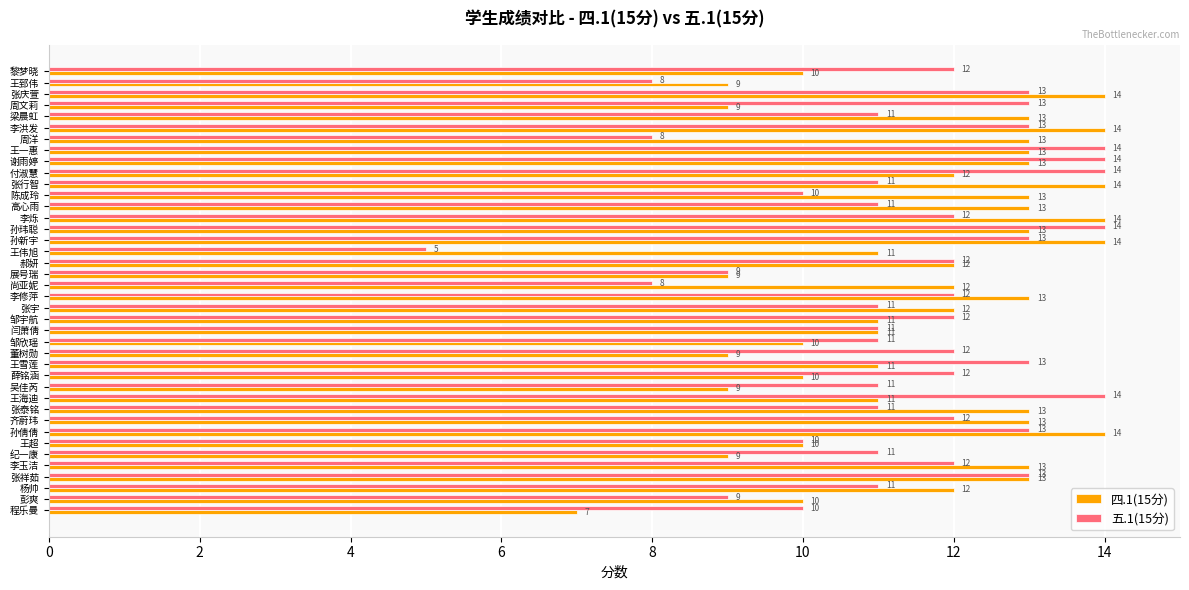

What is the difference between the highest and lowest values at 陈成玲?

3